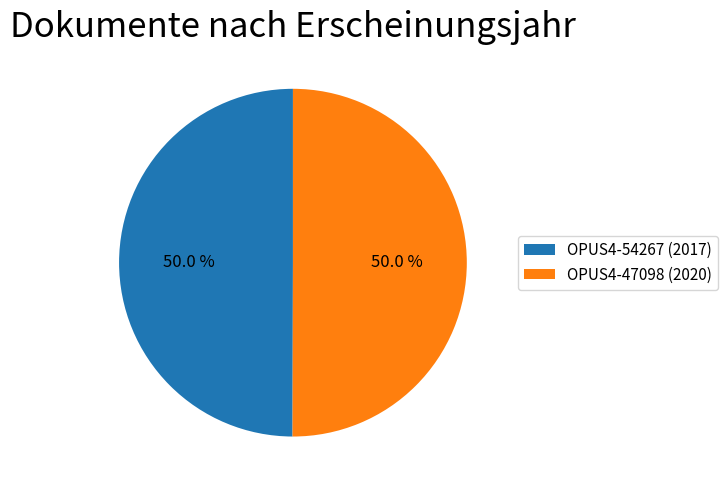

Count the number of slices in the pie.

2